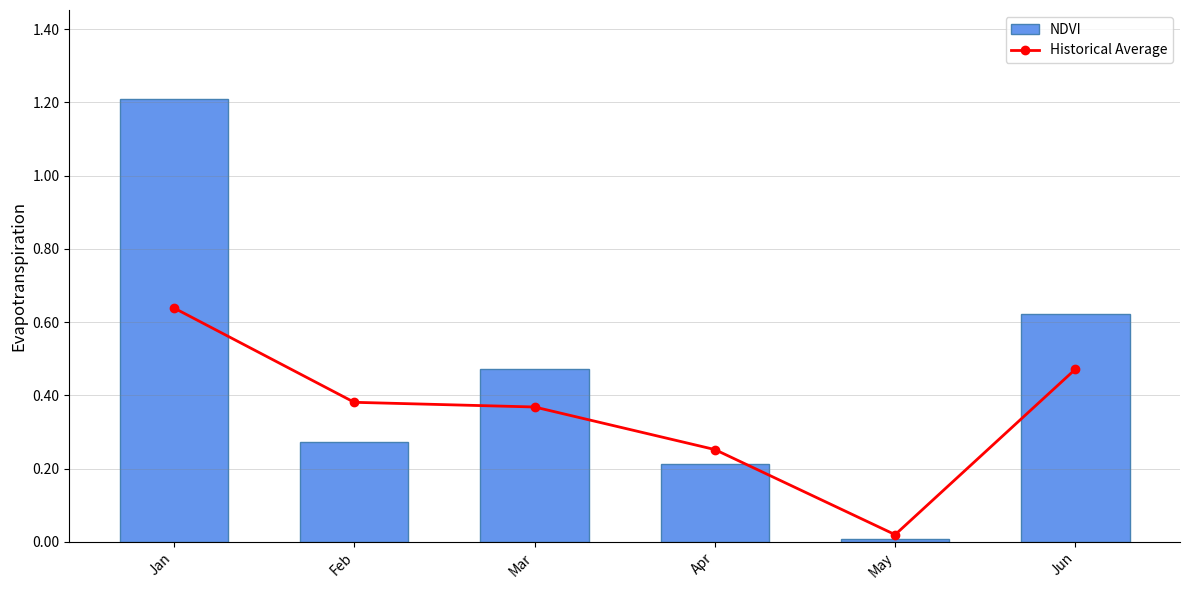

What is the value of the NDVI bar at the 6th from the left?

0.6